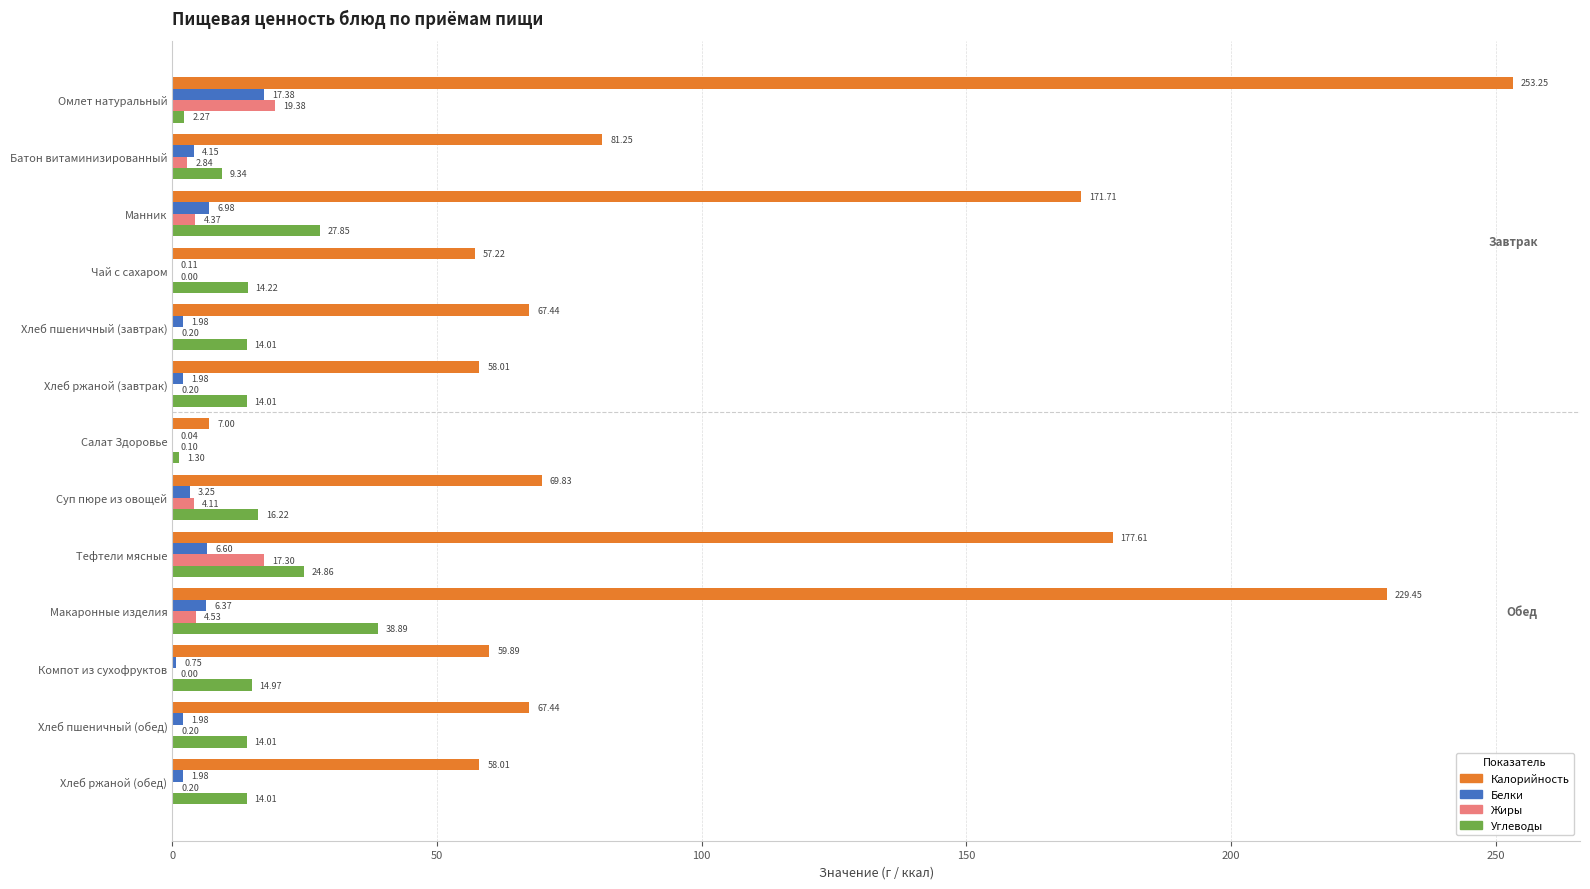

Which series changed the most between Макаронные изделия and Хлеб ржаной (обед)?

Калорийность